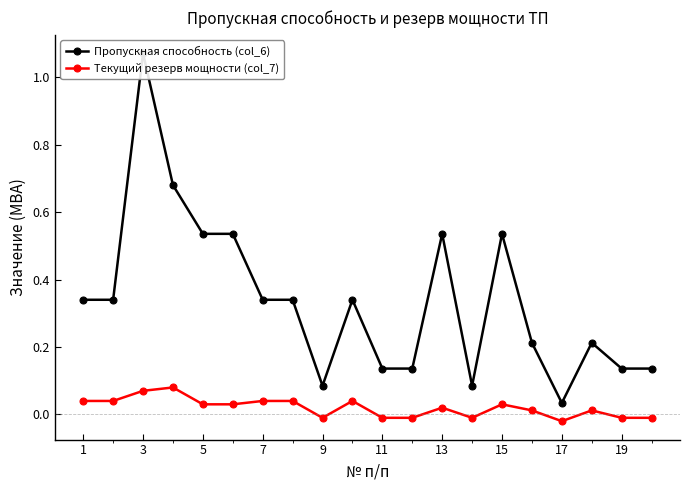

Is it true that Текущий резерв мощности (col_7) equals -0.0 at 19?

True